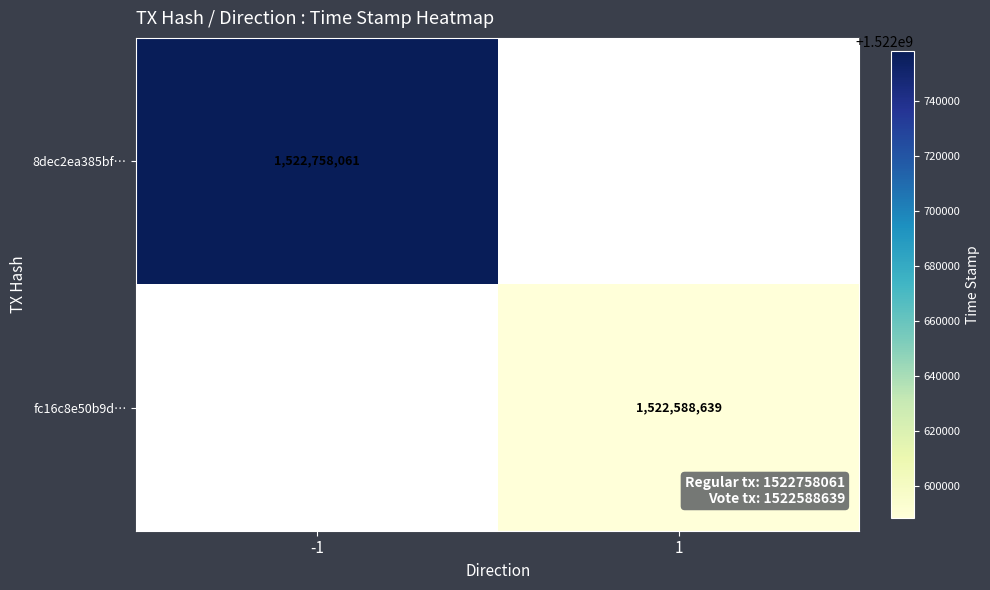

The fc16c8e50b9d… series shows 2049247168 at 1. True or false?

False